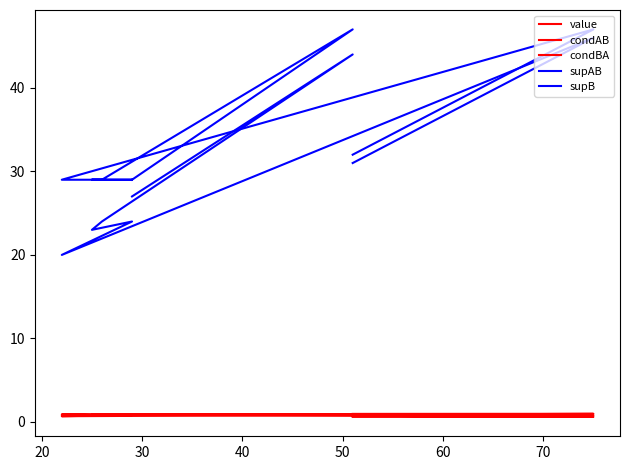

Which series has the largest range (max minus min)?

supAB